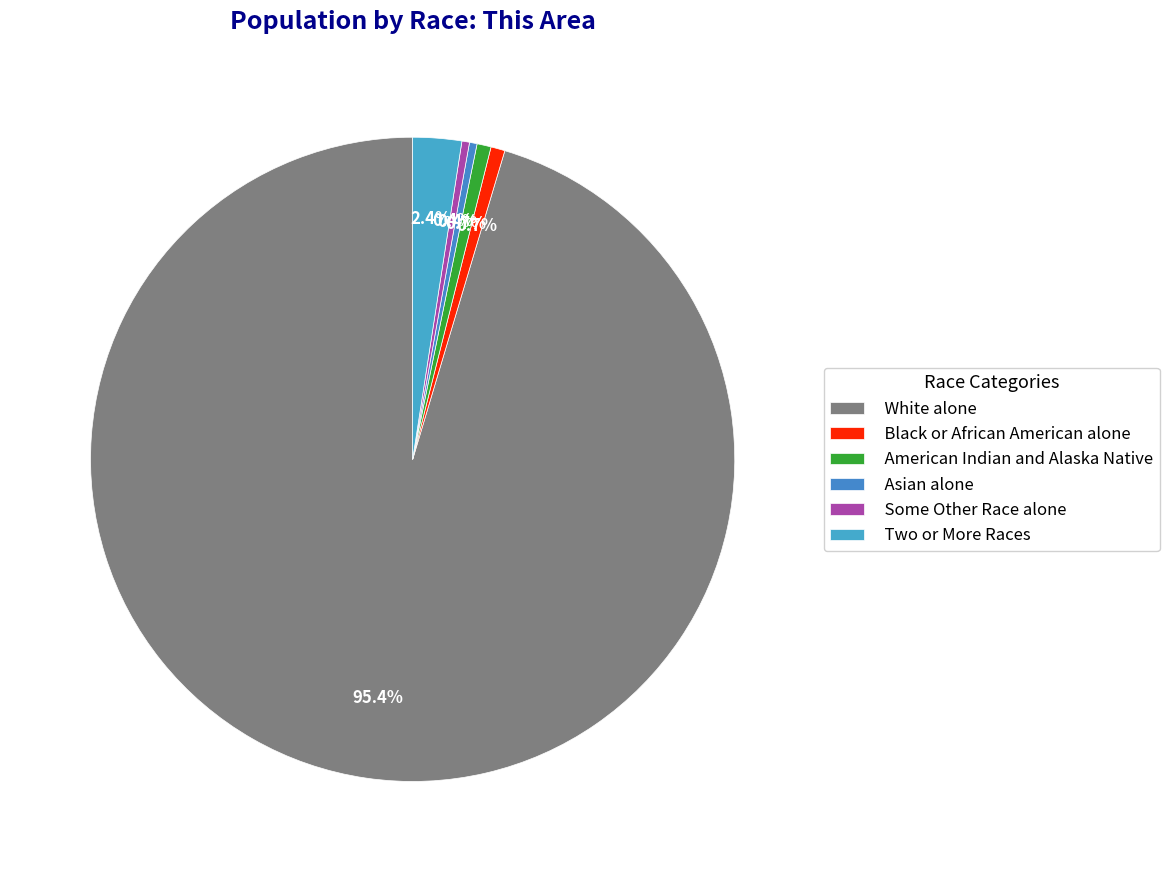

Which category accounts for the majority?

White alone